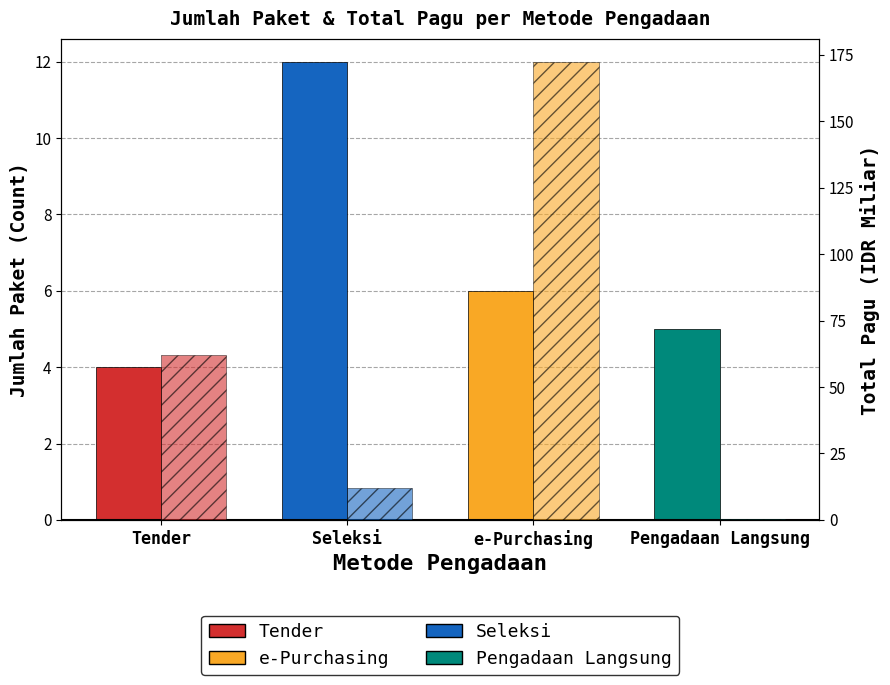

Which category has the lowest value across all series?

Pengadaan Langsung